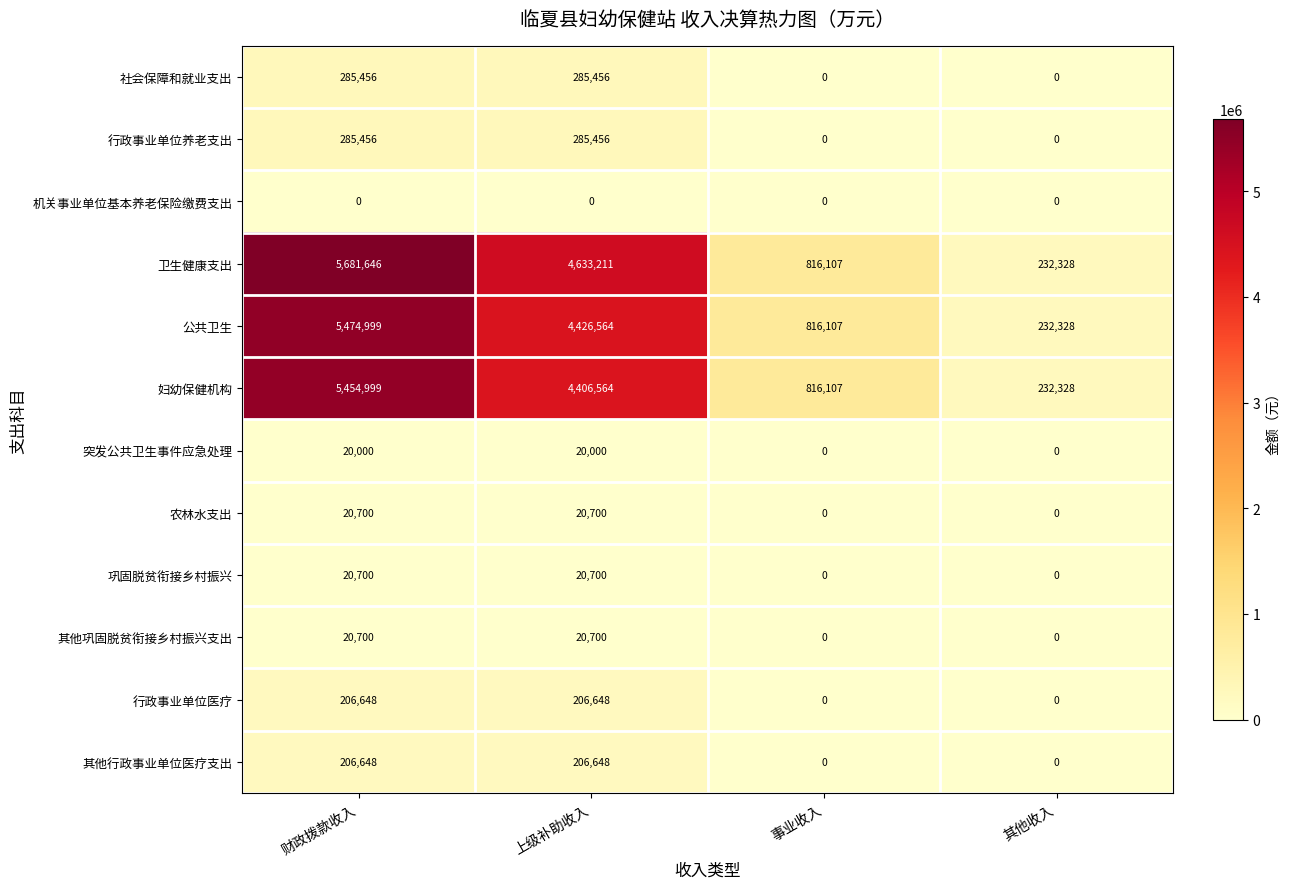

How many 农林水支出 values are between 0 and 20700?

4